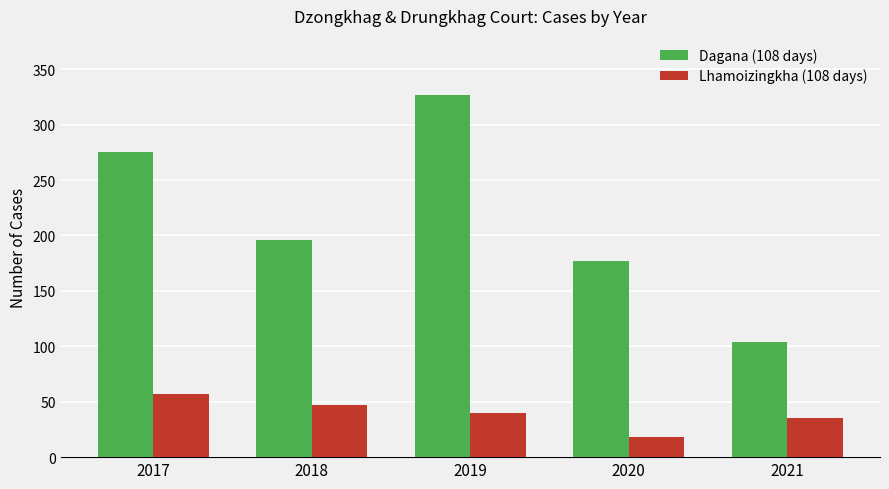

What is the value of the Dagana (108 days) bar at the 2nd from the left?

196